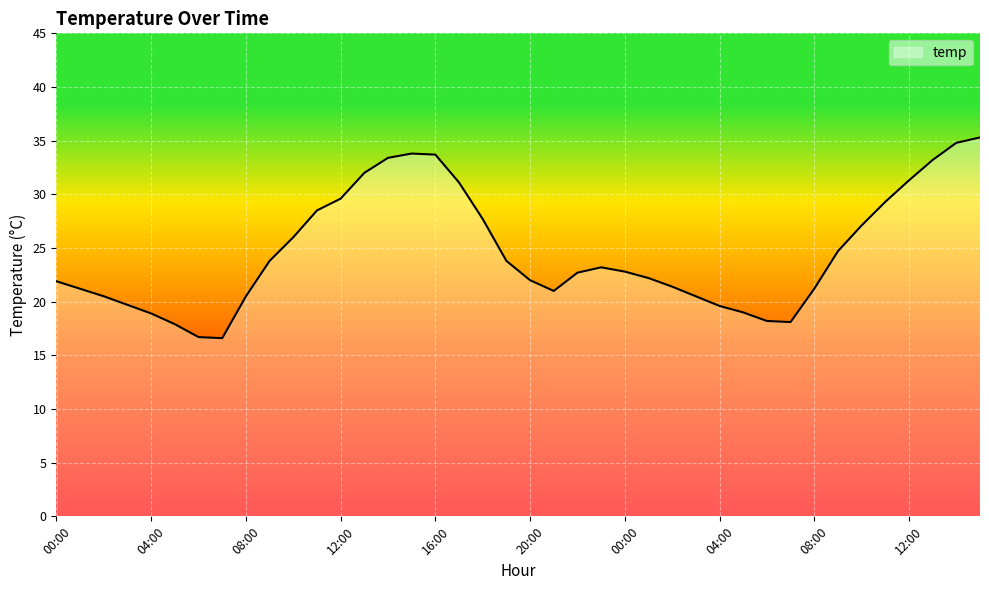

What is the maximum value shown in the chart?

35.3